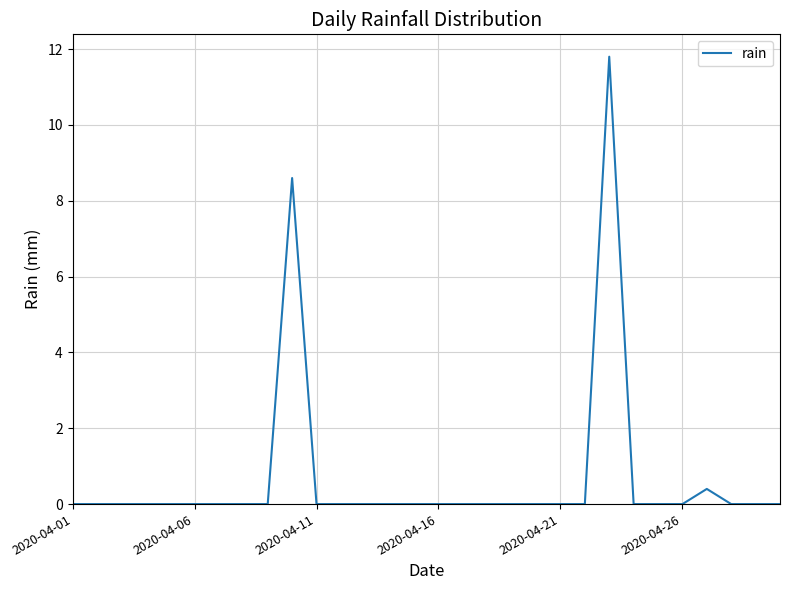

What is the difference between the maximum and minimum values?

11.8